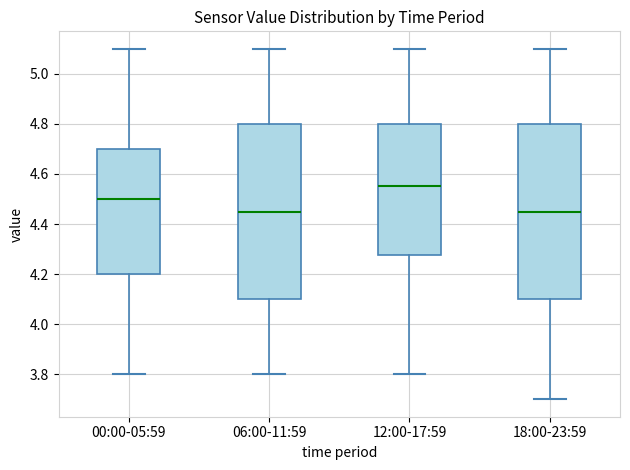

Reading left to right, read every box against the y-axis: the position of its median line, the range the box covers, and the ends of its whiskers. The values are not printed on the chart, so give them approximately, as read against the axis.

00:00-05:59: median 4.50, box 4.20 to 4.70, whiskers 3.80 to 5.10
06:00-11:59: median 4.46, box 4.10 to 4.80, whiskers 3.80 to 5.10
12:00-17:59: median 4.56, box 4.28 to 4.80, whiskers 3.80 to 5.10
18:00-23:59: median 4.46, box 4.10 to 4.80, whiskers 3.70 to 5.10